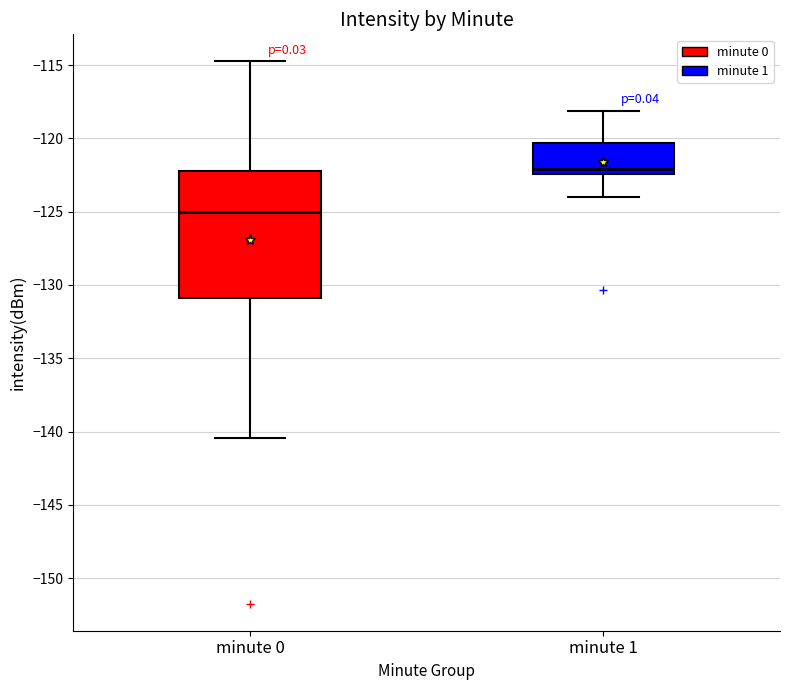

Which box's median line is the highest?

minute 1